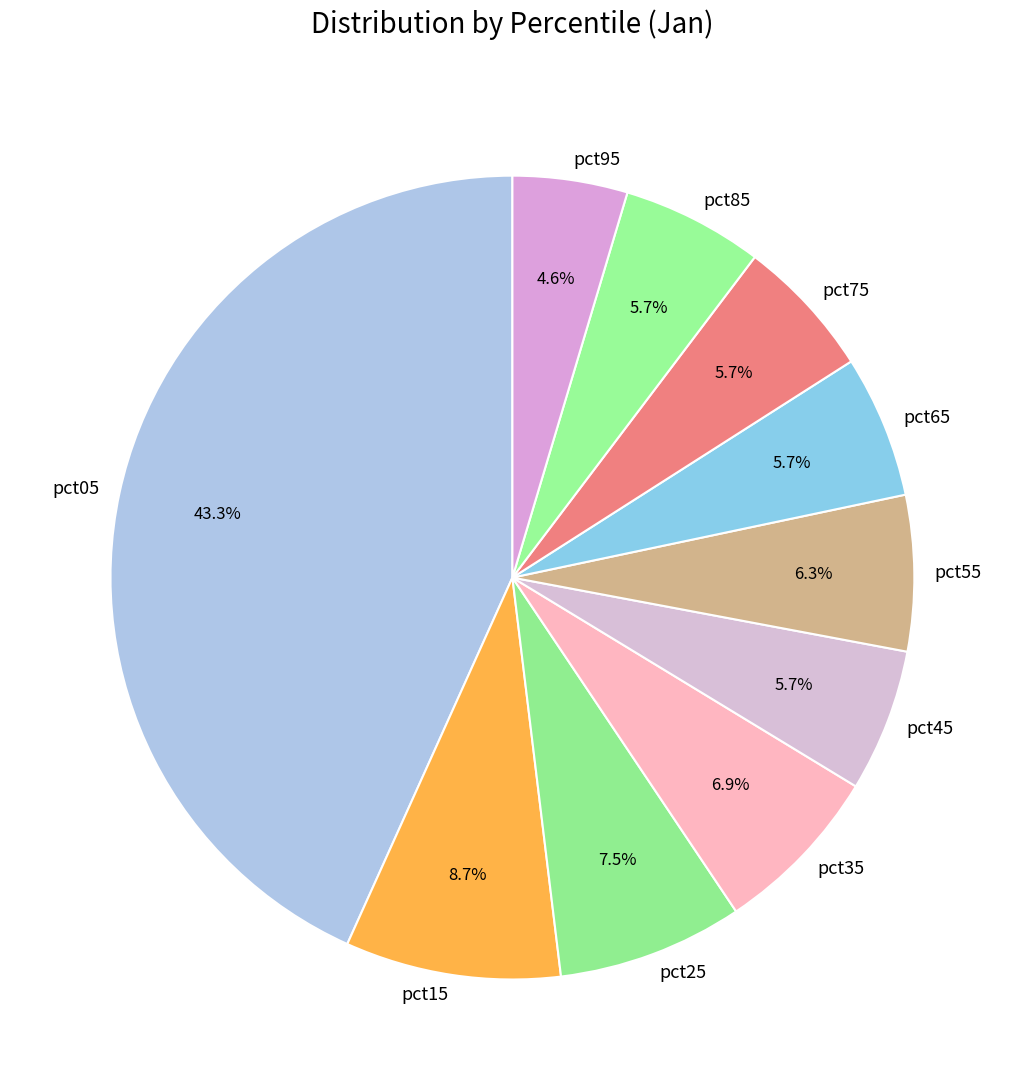

Between pct15 and pct95, which is larger?

pct15